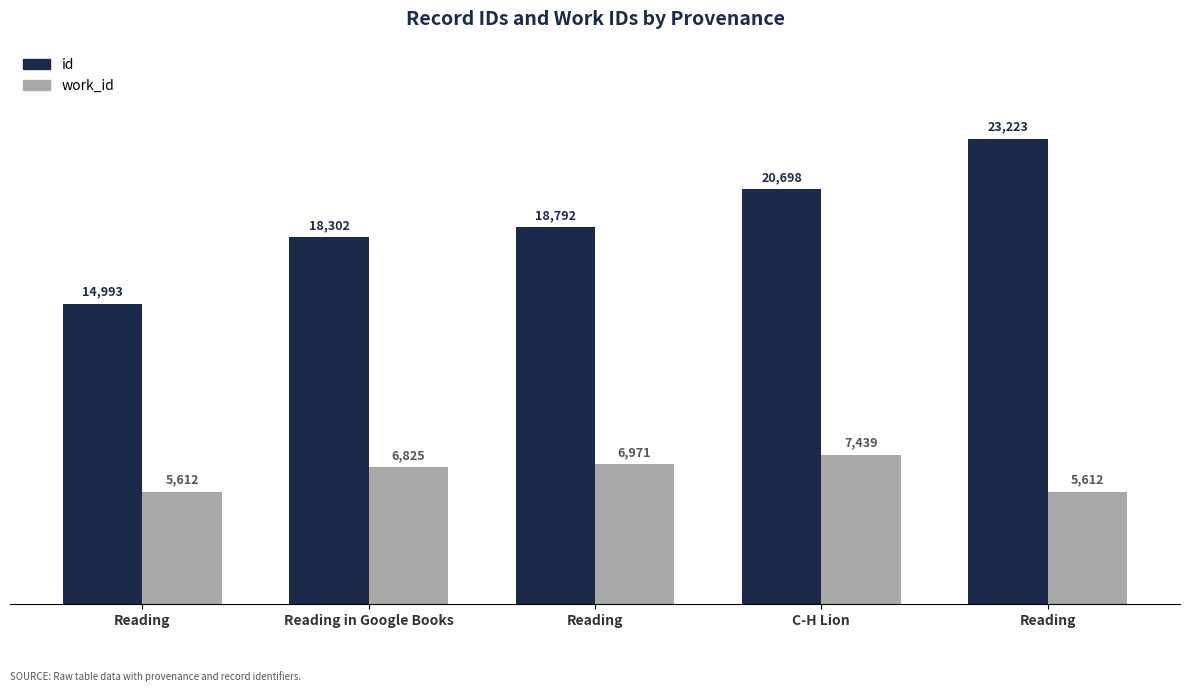

At which label is id closest to 19108?

Reading